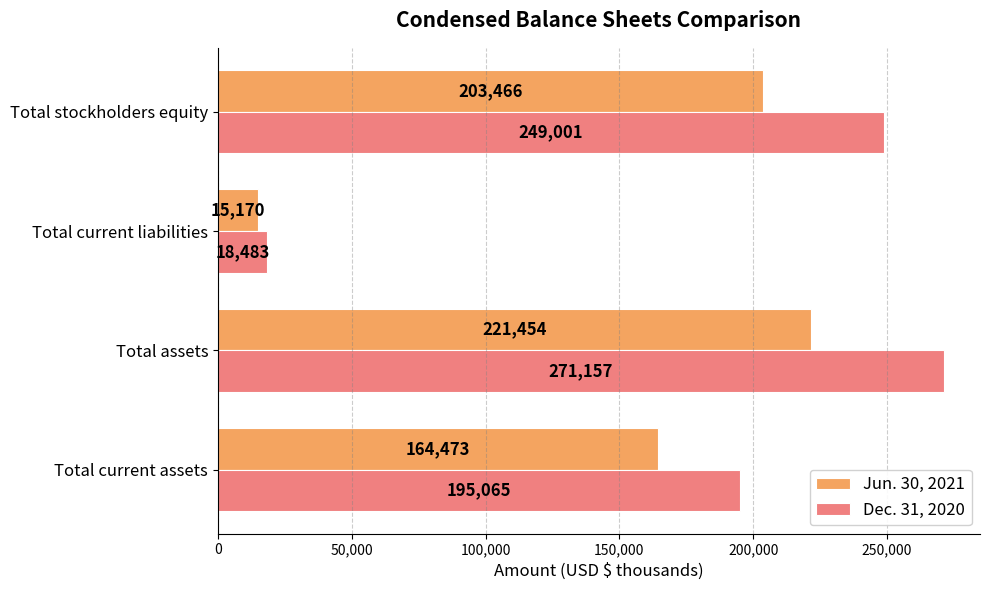

Which series has the widest spread of values?

Dec. 31, 2020